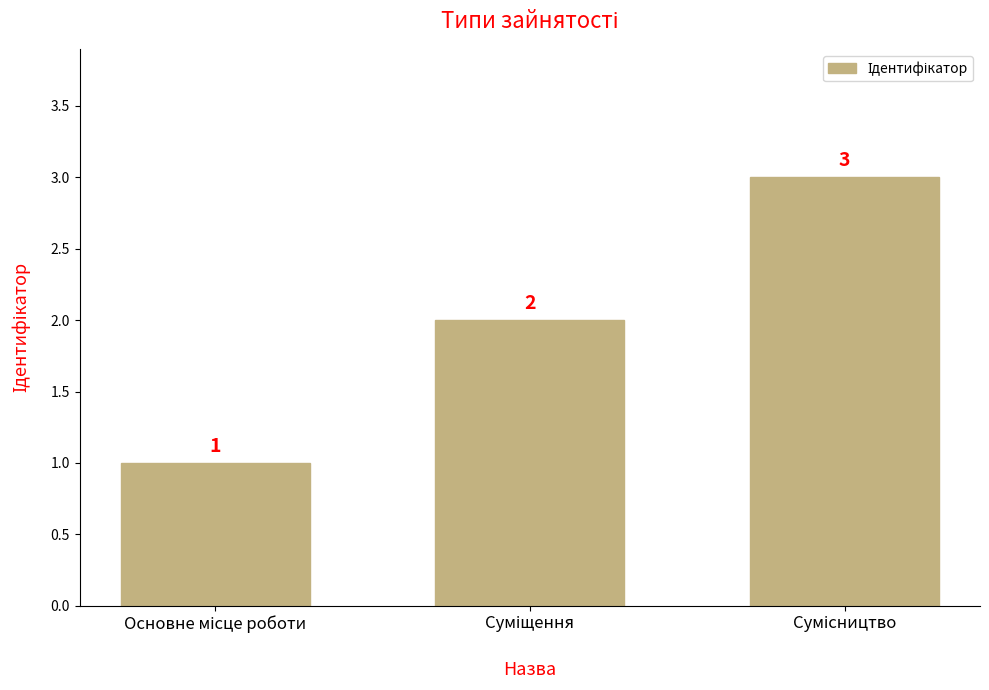

What is the greatest value displayed?

3